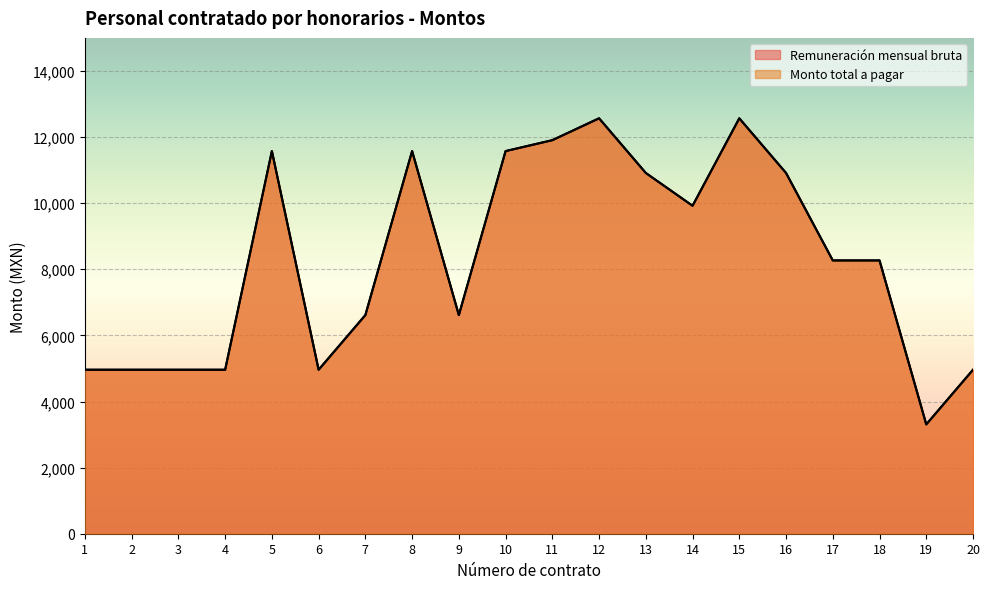

What is the sum of the Monto total a pagar values at 18 and 2?

13228.8